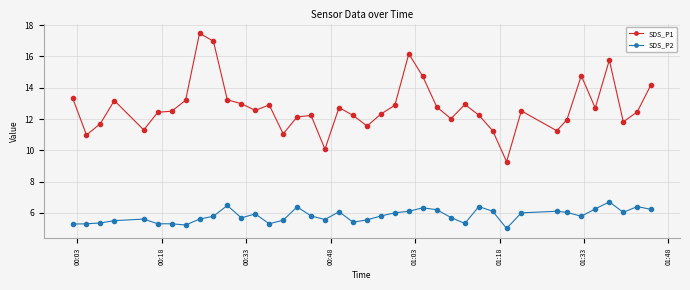

What is the value of the SDS_P2 point at the 13th from the left?

5.9